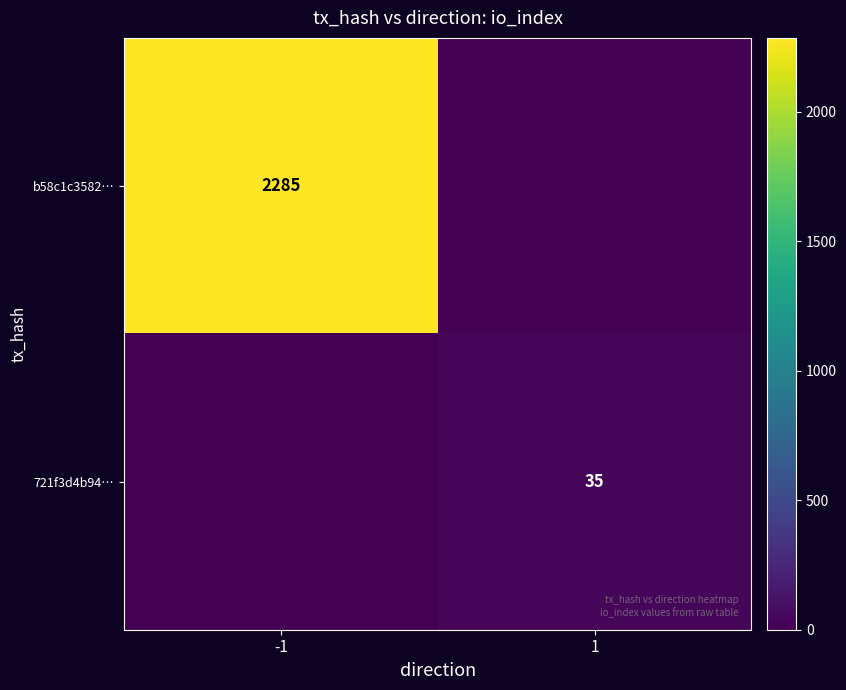

True or false: b58c1c3582… has a value of 3635 at -1.

False